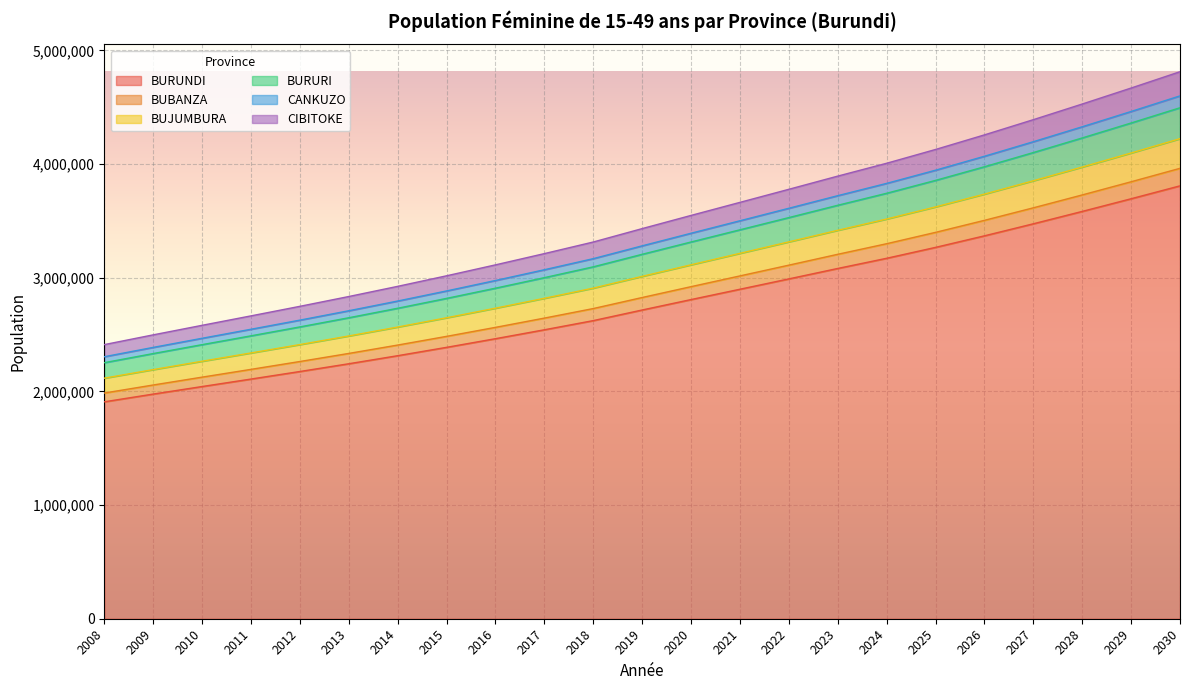

What is the difference between the highest and lowest values at 2015?

629464